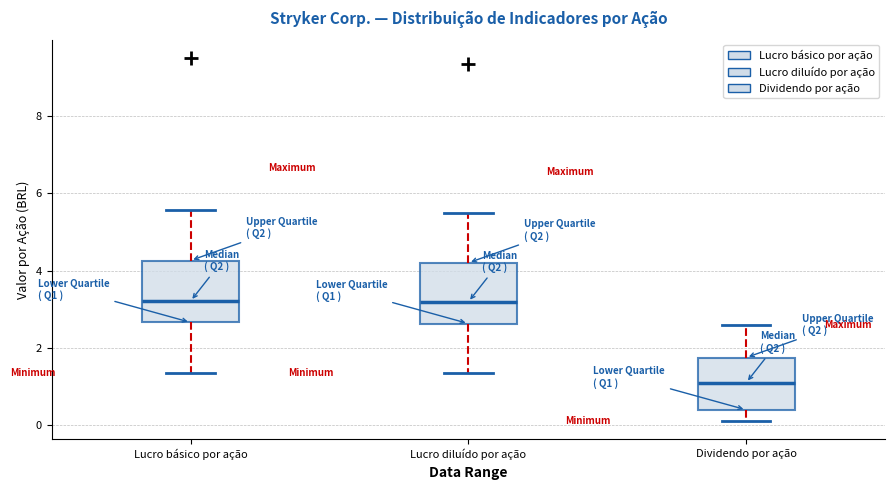

Reading left to right, transcribe this box plot: for each box, give where its median line is, the range the box spans, and where its two whiskers end, as read against the y-axis. The values are not printed on the chart, so give them approximately, as read against the axis.

Lucro básico por ação: median 3.2, box 2.6 to 4.2, whiskers 1.4 to 5.6
Lucro diluído por ação: median 3.2, box 2.6 to 4.2, whiskers 1.4 to 5.4
Dividendo por ação: median 1.2, box 0.4 to 1.8, whiskers 0.2 to 2.6